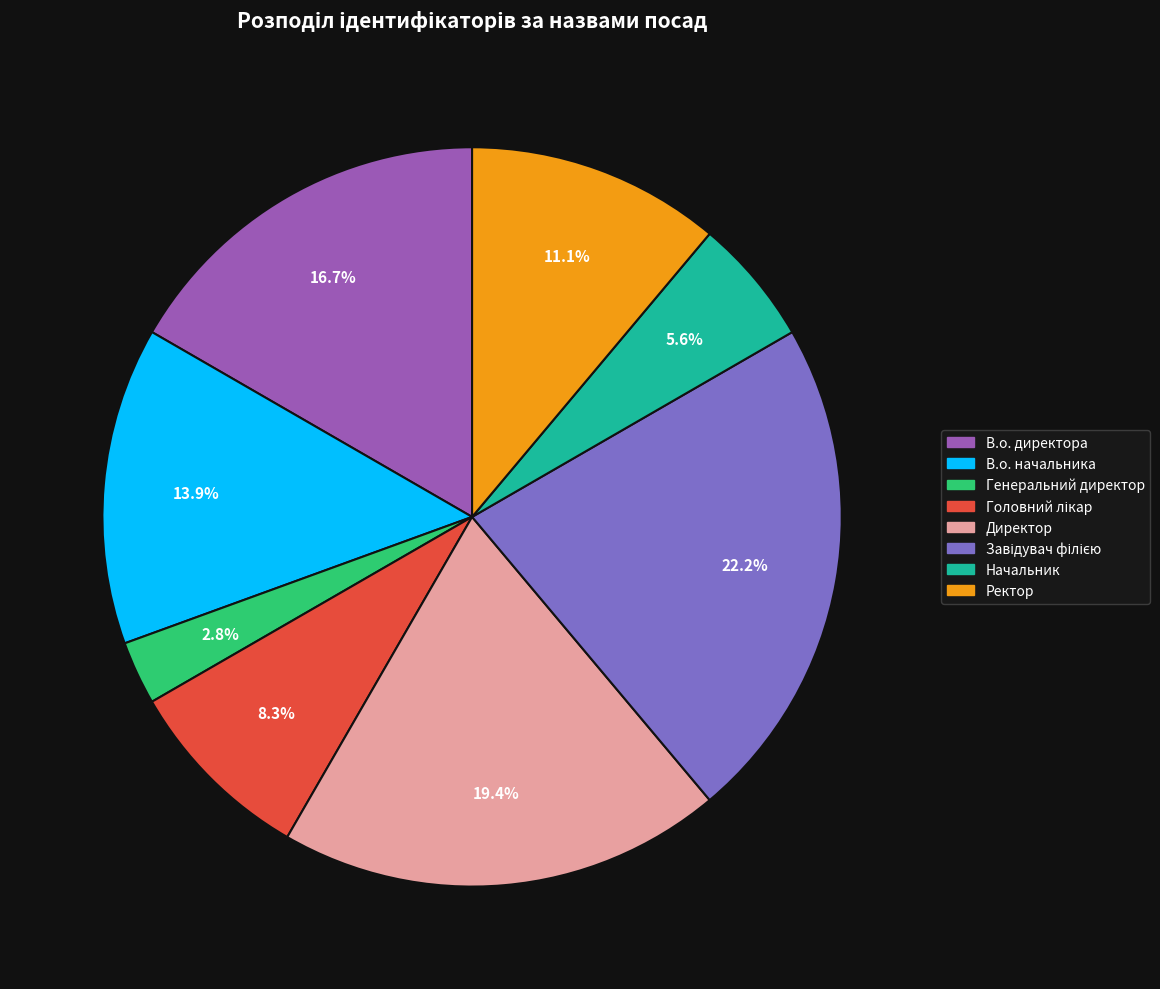

Is it true that Директор is 19% of the pie?

True